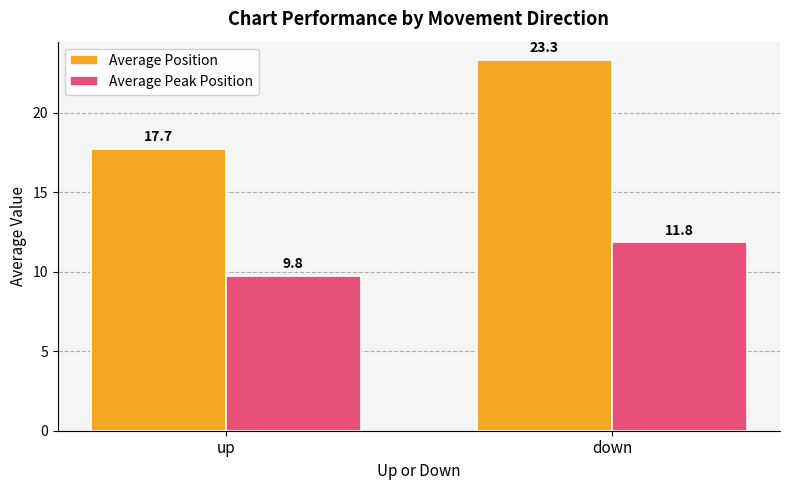

At which category is the sum across all series the highest?

down